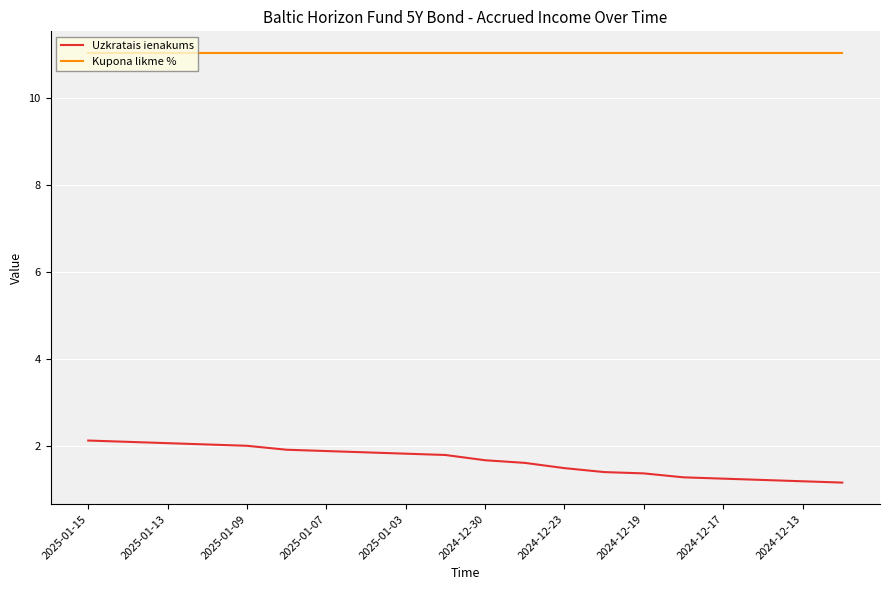

How many distinct data groups are displayed?

2